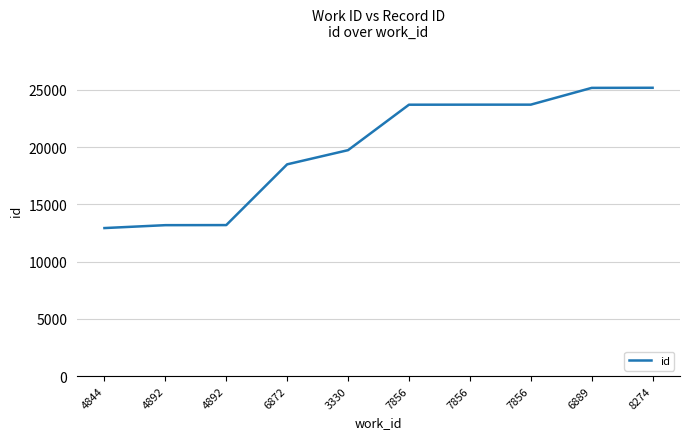

How many lines are shown in the chart?

1